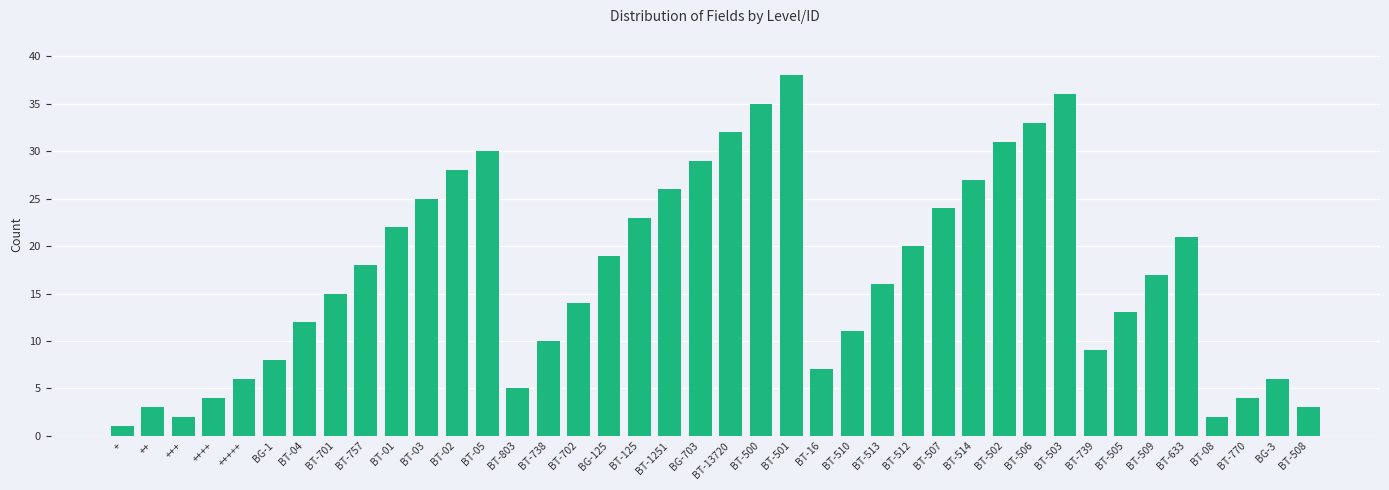

What is the label of the 35th bar from the left?

BT-509